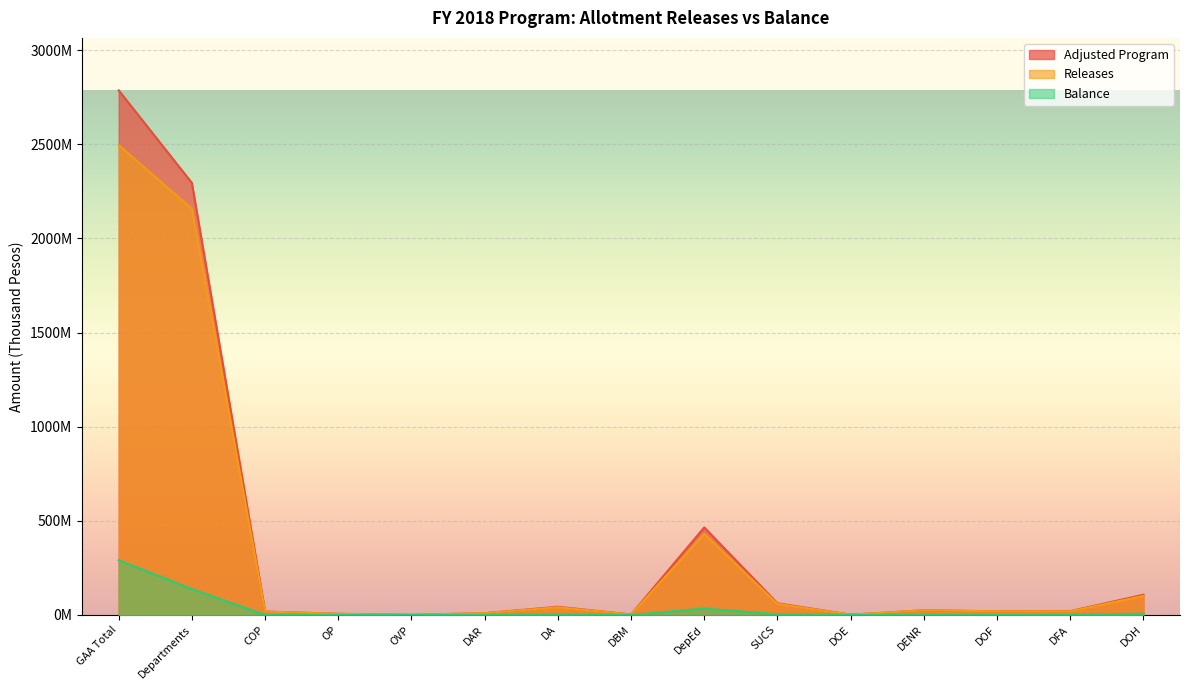

Reading left to right, extract all data points from this chart.

Adjusted Program: 2786187550	2294716836	18210897	6031010	543946	9533430	43377759	2433562	464748977	62115320	1263227	24910729	19317544	20319813	107299569
Releases: 2495288283	2157250901	17986315	6031010	543918	9468099	40732013	2419386	430875676	58693797	1259528	24847711	18969975	19248608	100744982
Balance: 290899267	137465935	224582	0	28	65331	2645746	14176	33873301	3421523	3699	63018	347569	1071205	6554587